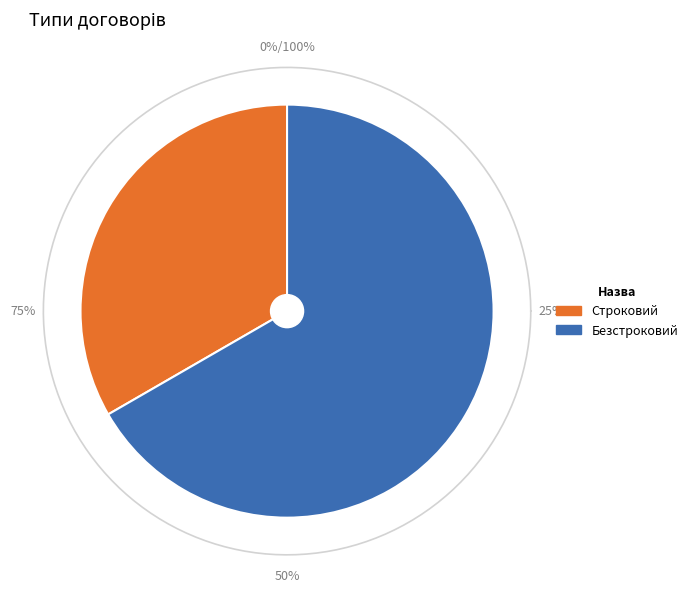

To the nearest percent, what portion does Безстроковий represent?

67%